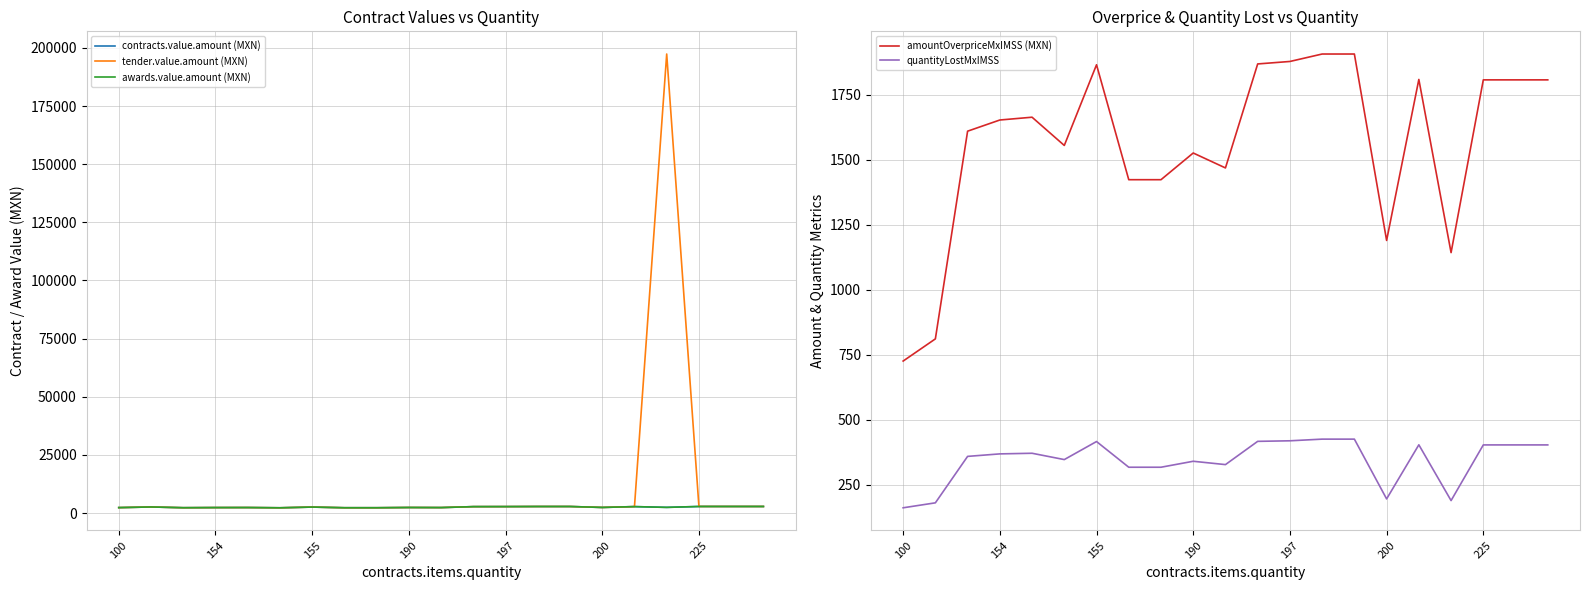

True or false: amountOverpriceMxIMSS (MXN) and quantityLostMxIMSS cross at least once.

False